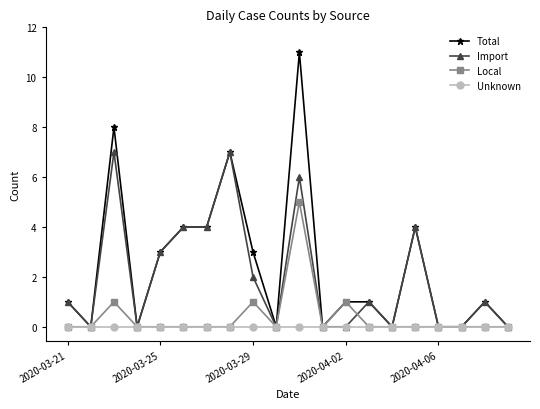

List the series in order of their peak value, highest first.

Total, Import, Local, Unknown